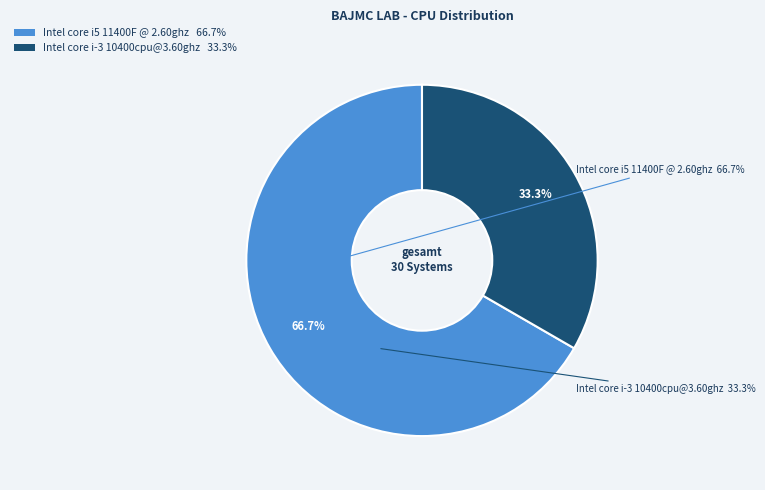

True or false: Intel core i5 11400F @ 2.60ghz accounts for 67% of the total.

True